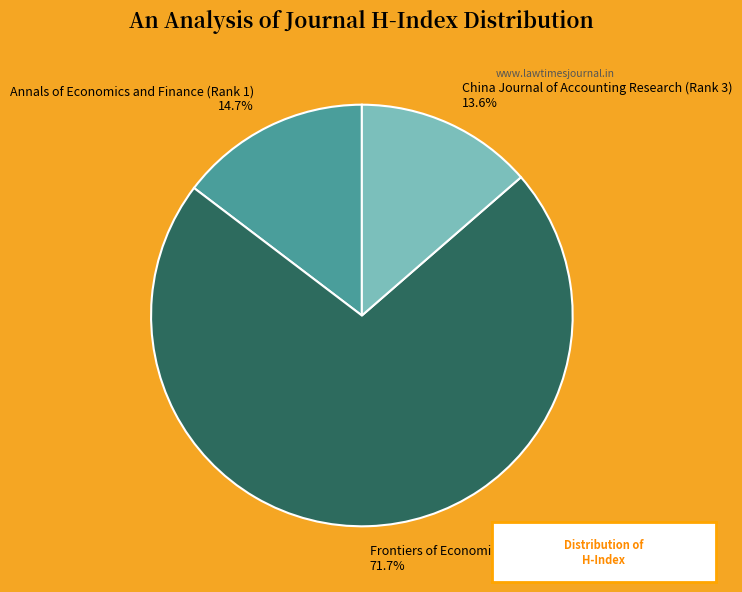

To the nearest percent, what is the average slice percentage?

33%